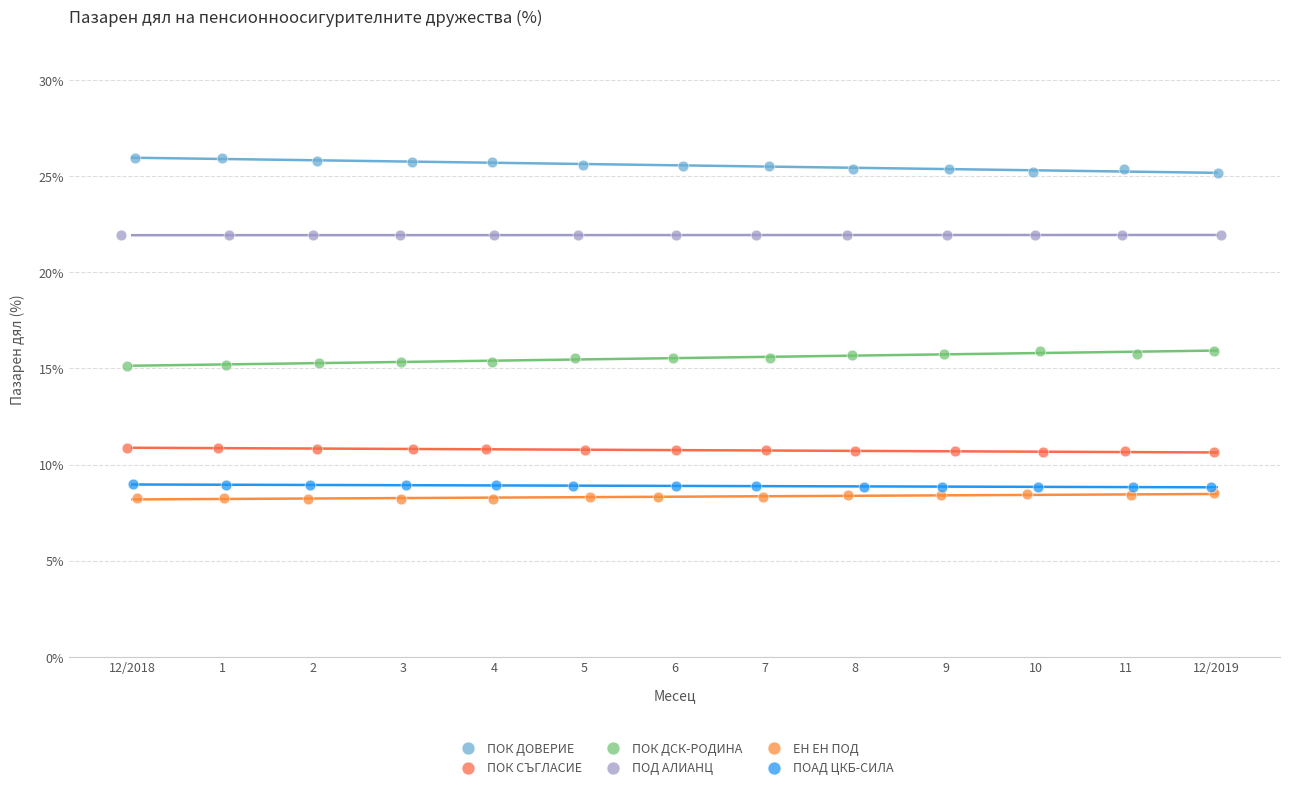

Which series reaches the maximum Y coordinate?

ПОК ДОВЕРИЕ